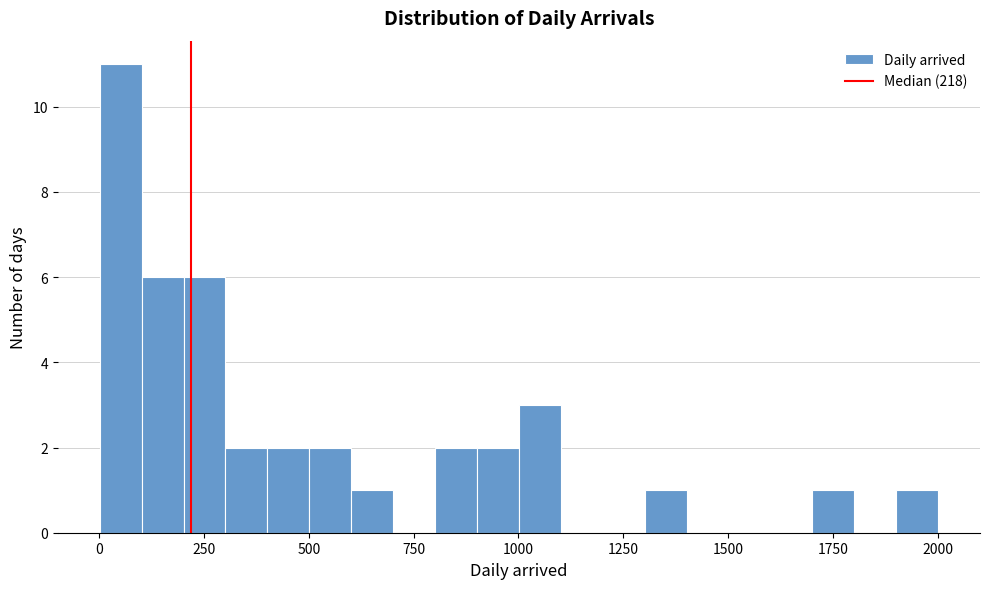

Read against the x-axis, roughly where is the centre of the tallest bar?

50